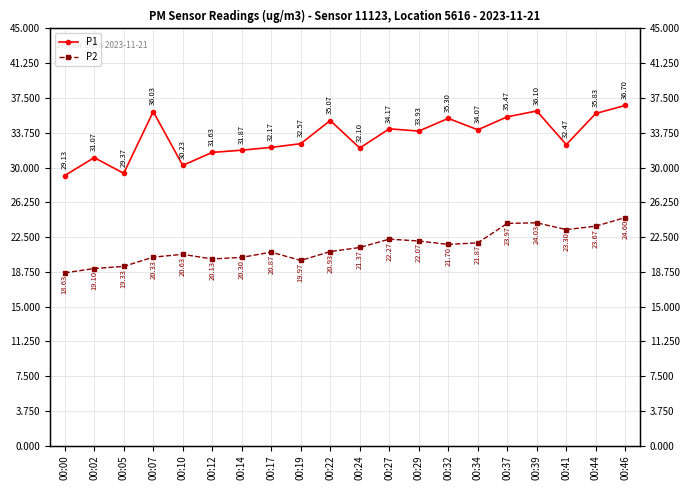

What is the total value across all series at 00:24?

53.5